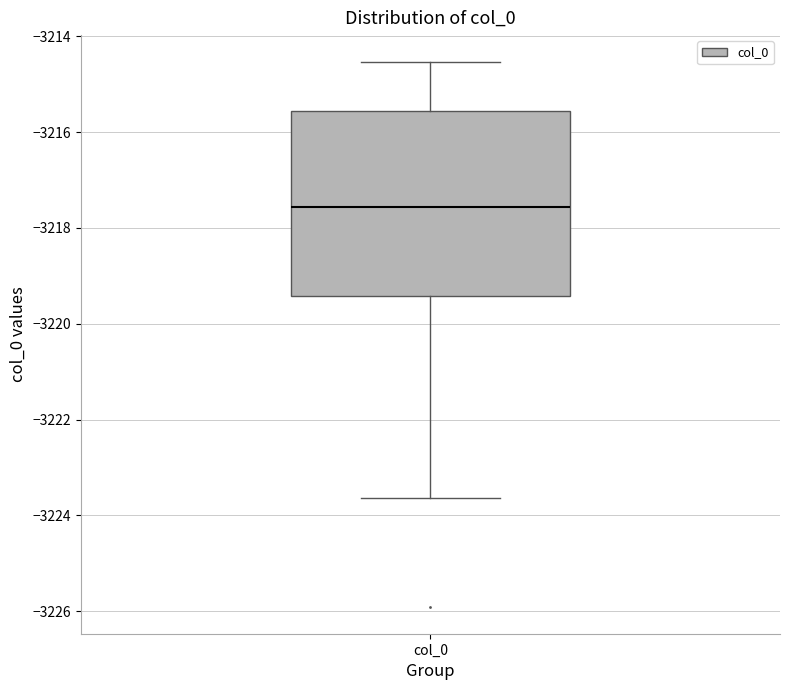

Where is the lower edge of the box for col_0 on the y-axis? The values are not printed on the chart, so give them approximately, as read against the axis.

-3219.4